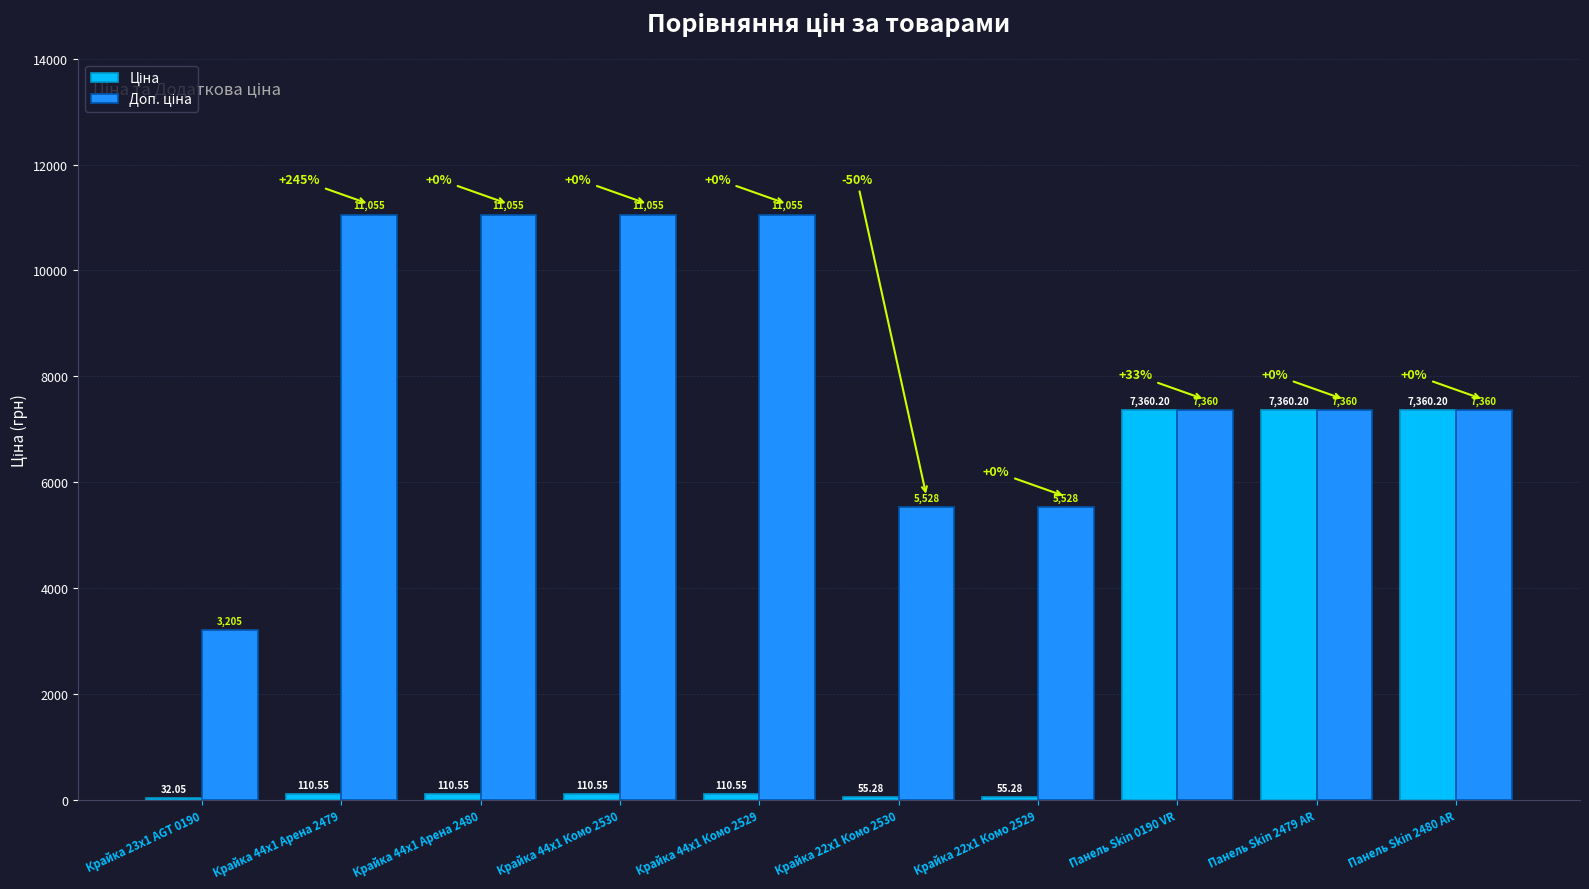

How many data points does each series have?

10